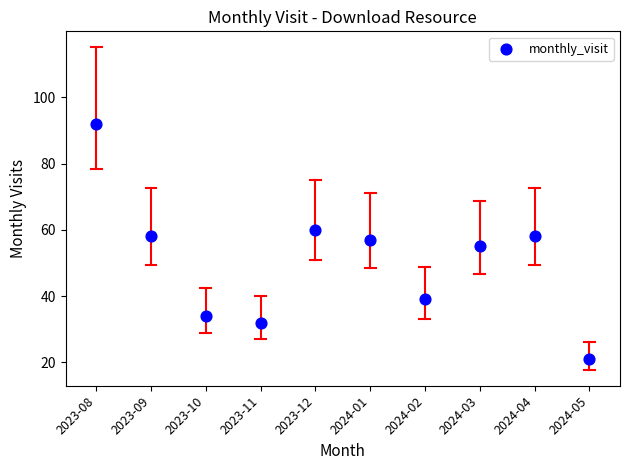

What is the average Y value?

51